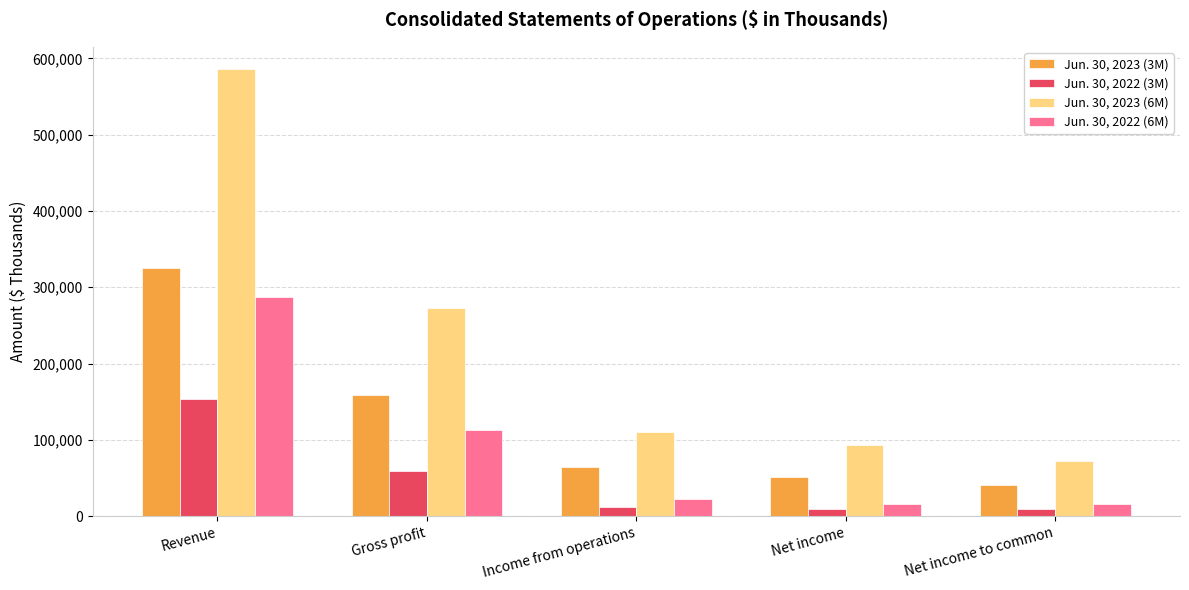

What are all the series names shown in the legend?

Jun. 30, 2023 (3M), Jun. 30, 2022 (3M), Jun. 30, 2023 (6M), Jun. 30, 2022 (6M)